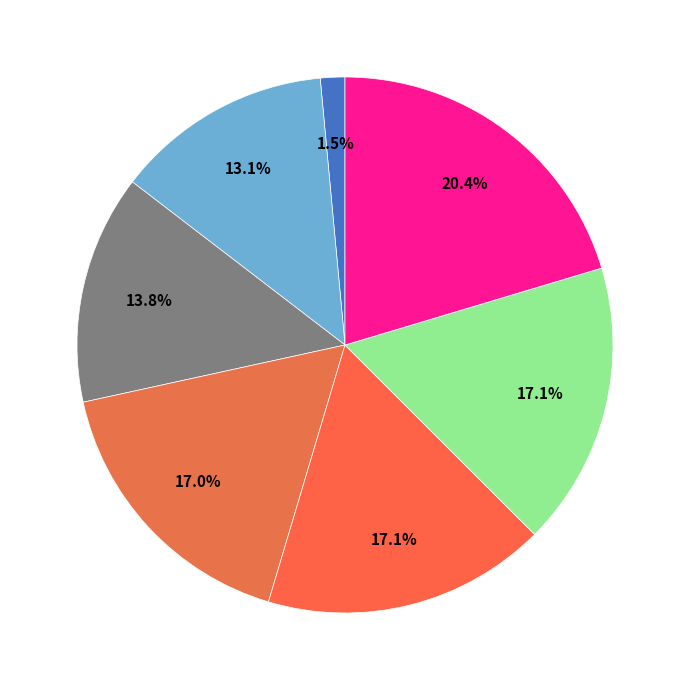

To the nearest percent, what is the average slice percentage?

14%